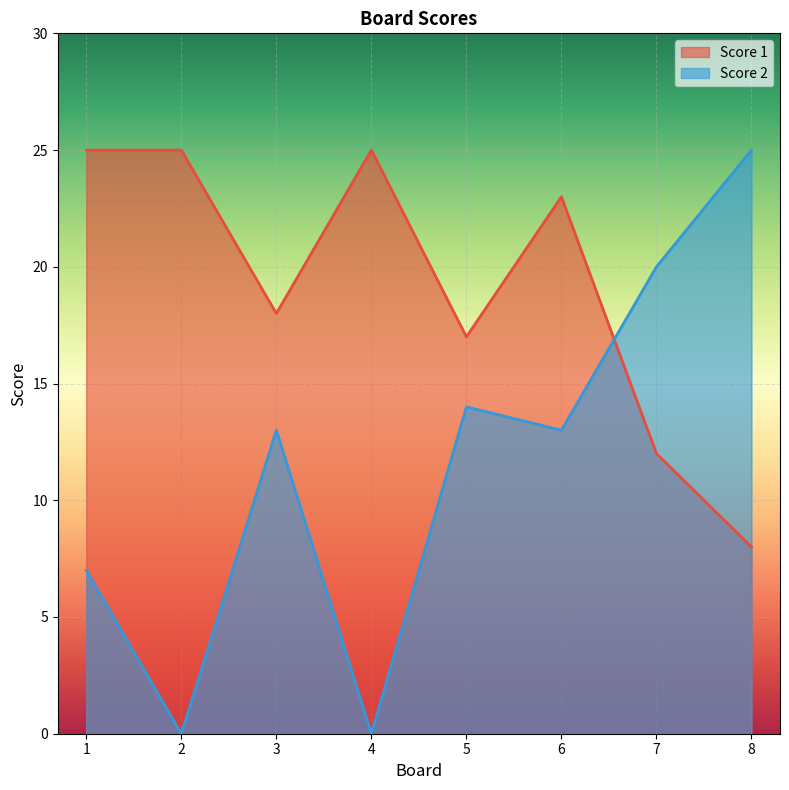

At which category does Score 2 reach its first local peak?

3